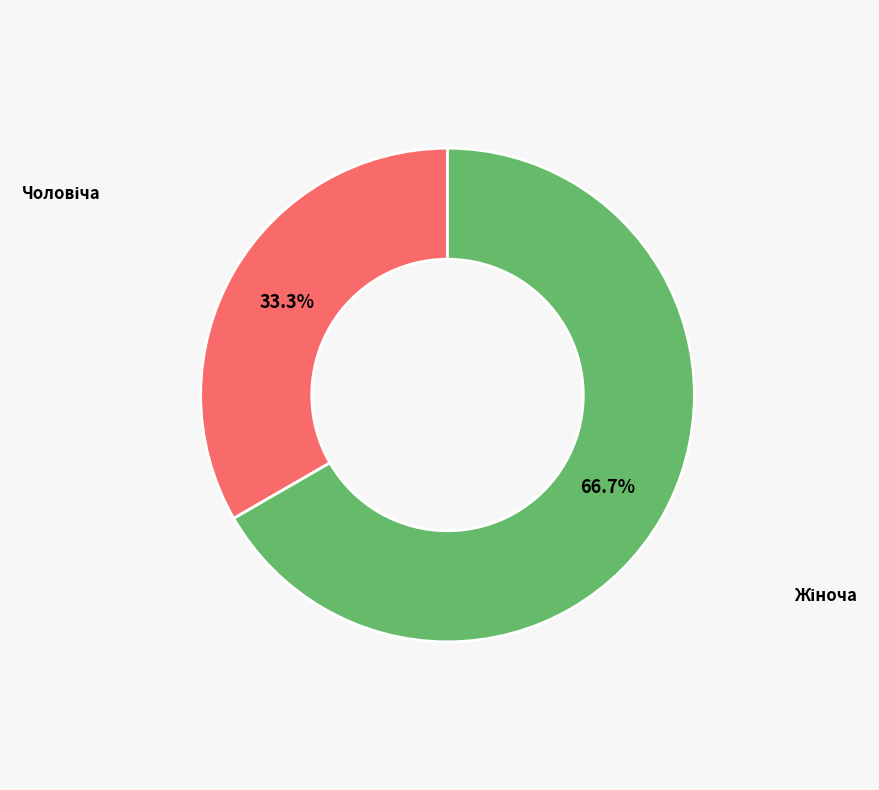

Which slice is the largest?

Жіноча